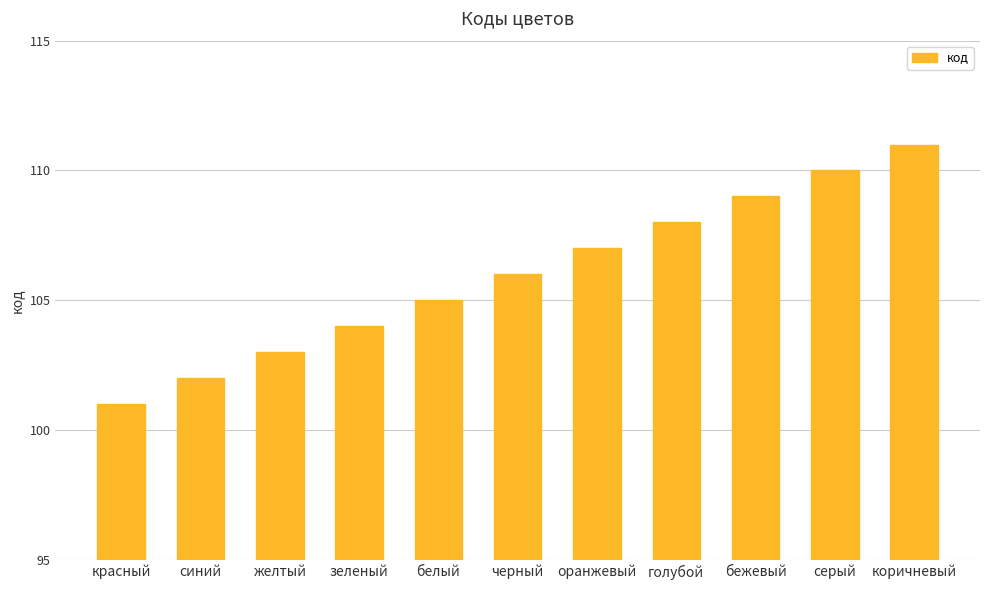

Reading right to left, what are all the values shown in this chart?

коричневый=111	серый=110	бежевый=109	голубой=108	оранжевый=107	черный=106	белый=105	зеленый=104	желтый=103	синий=102	красный=101